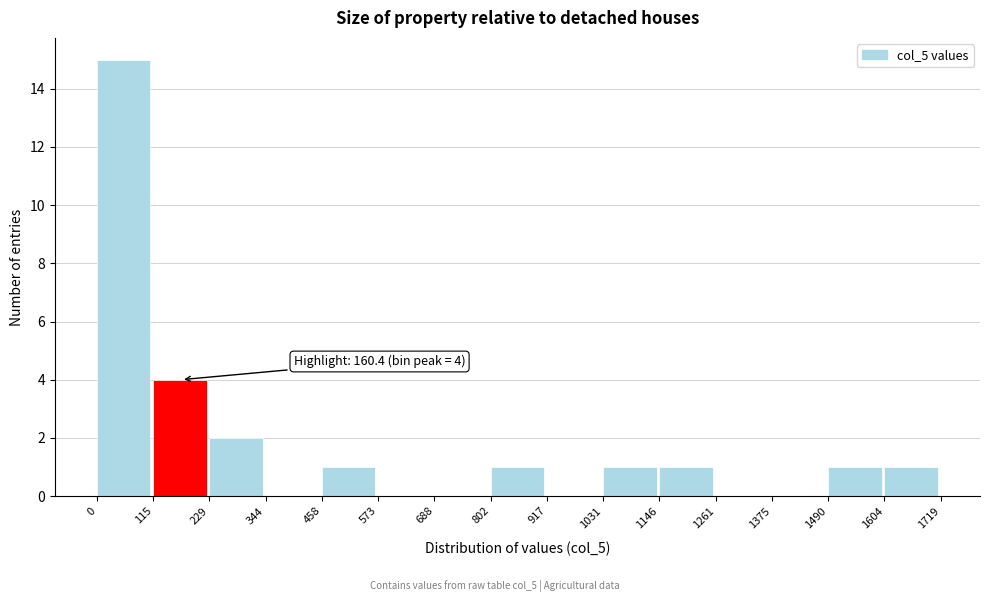

Over which range of the x-axis is the bar tallest?

0 to 115